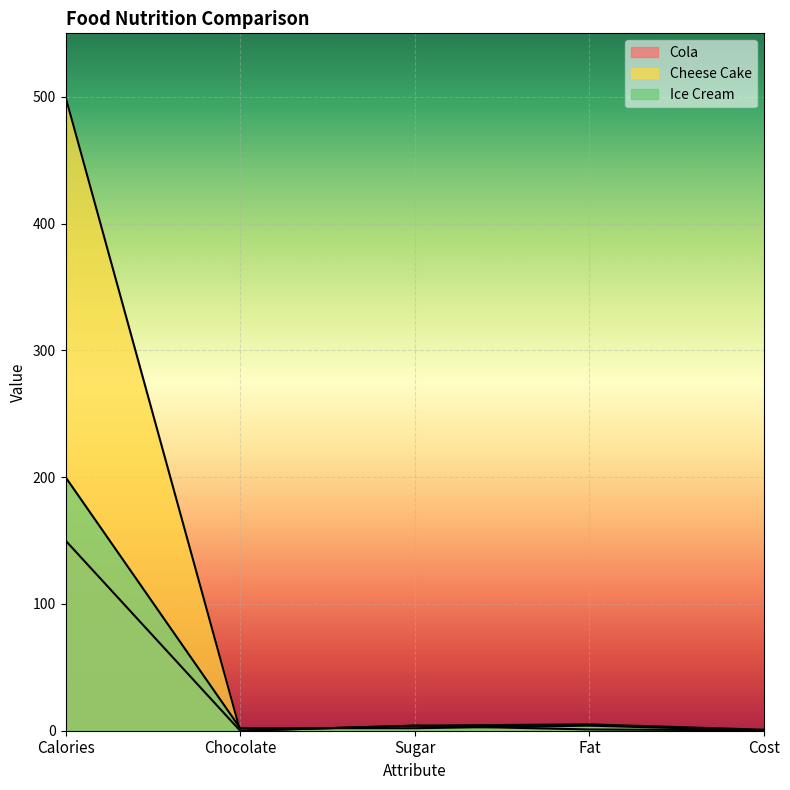

Which series has the largest range (max minus min)?

Cheese Cake